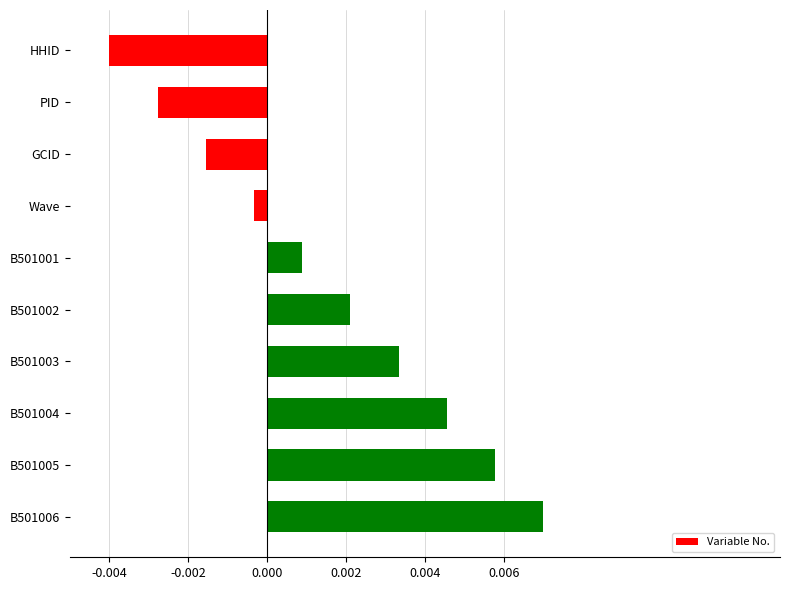

List the labels in order of value, smallest first.

HHID, PID, GCID, Wave, B501001, B501002, B501003, B501004, B501005, B501006